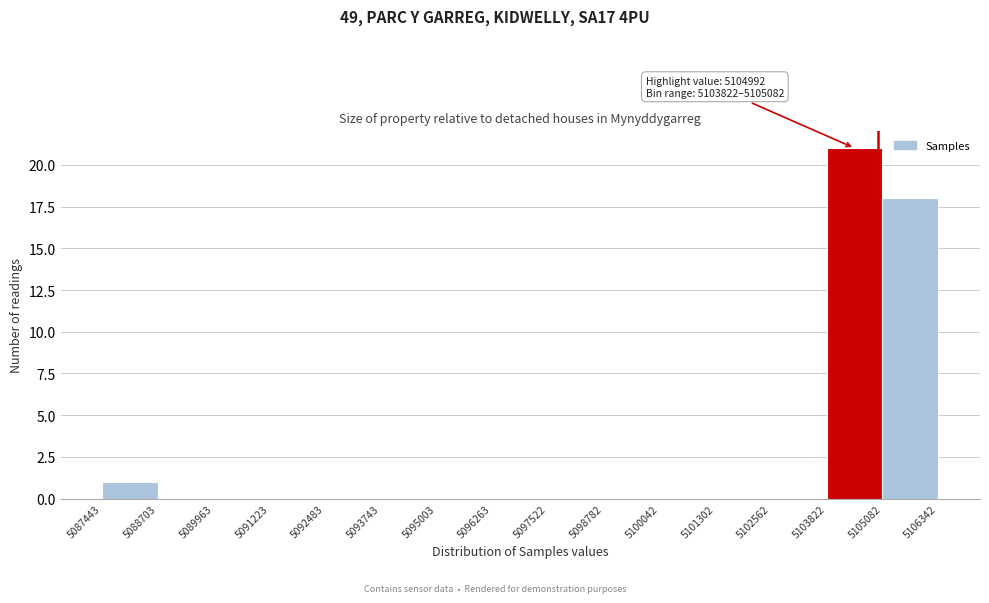

Which range on the x-axis has the tallest bar?

5103822 to 5105082